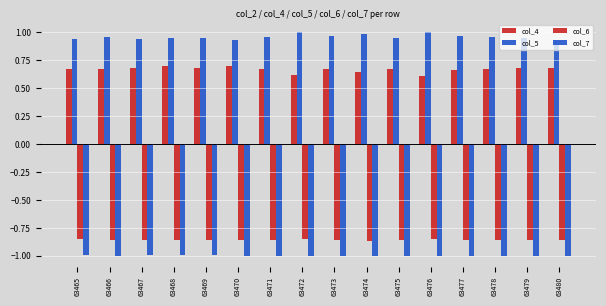

Which series changed the most between 63472 and 63475?

col_4